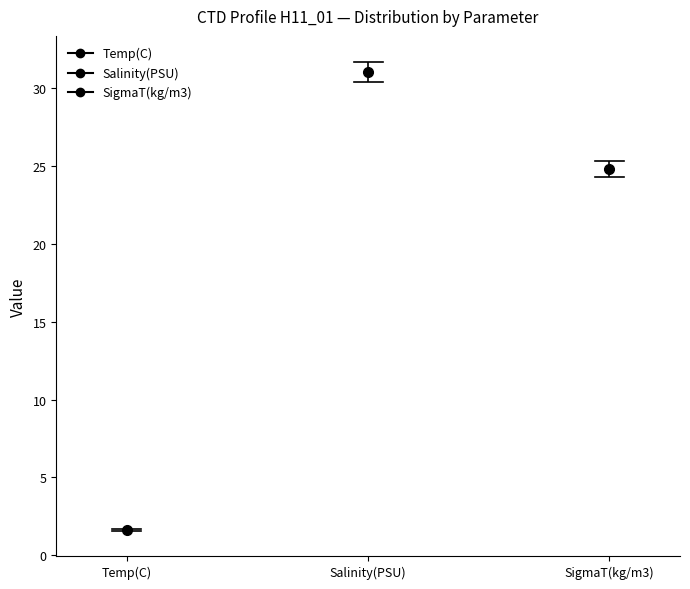

Where is the lower edge of the box for SigmaT(kg/m3) on the y-axis? The values are not printed on the chart, so give them approximately, as read against the axis.

24.5